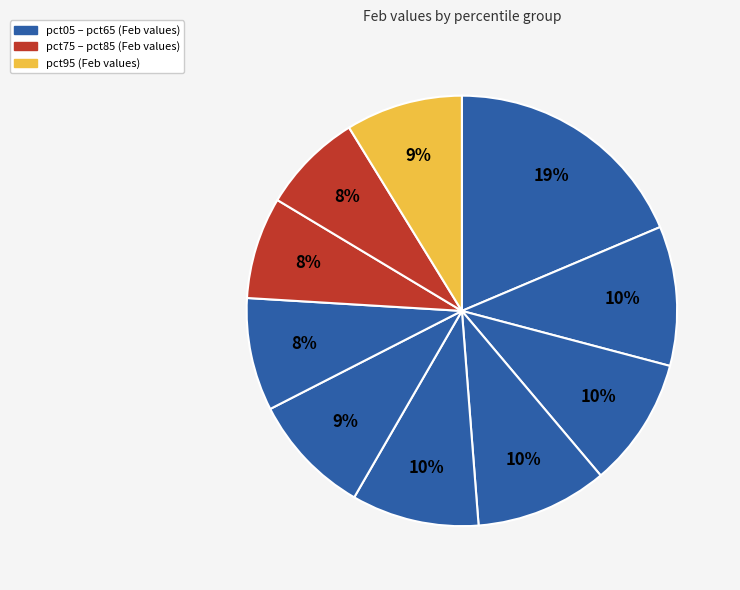

How many segments does this pie chart have?

10